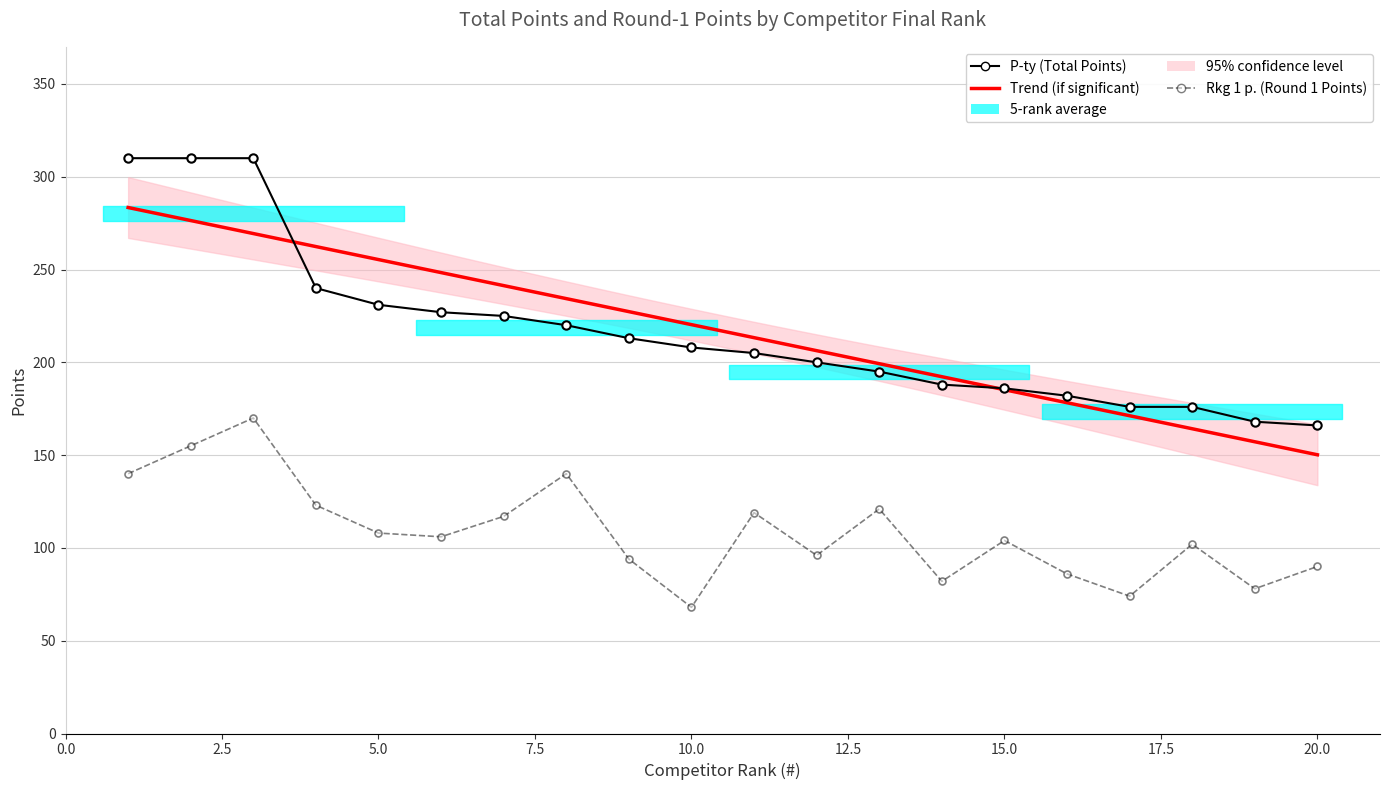

Rank the series by their maximum value, from highest to lowest.

P-ty, Rkg 1 p.